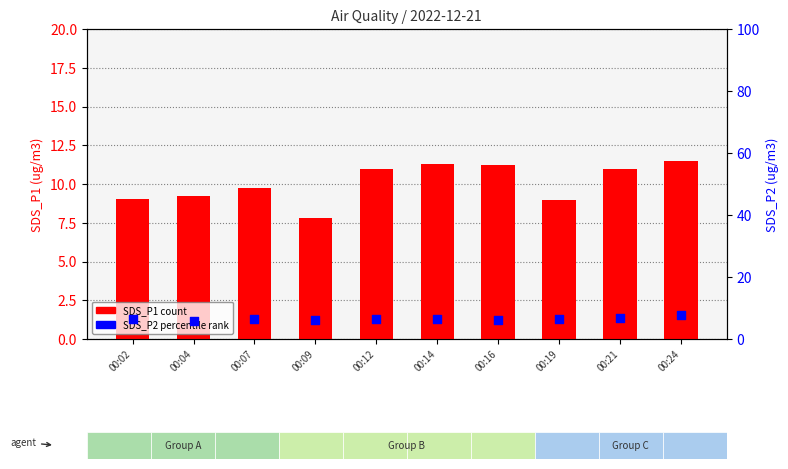

Which series reaches the minimum Y coordinate?

SDS_P2